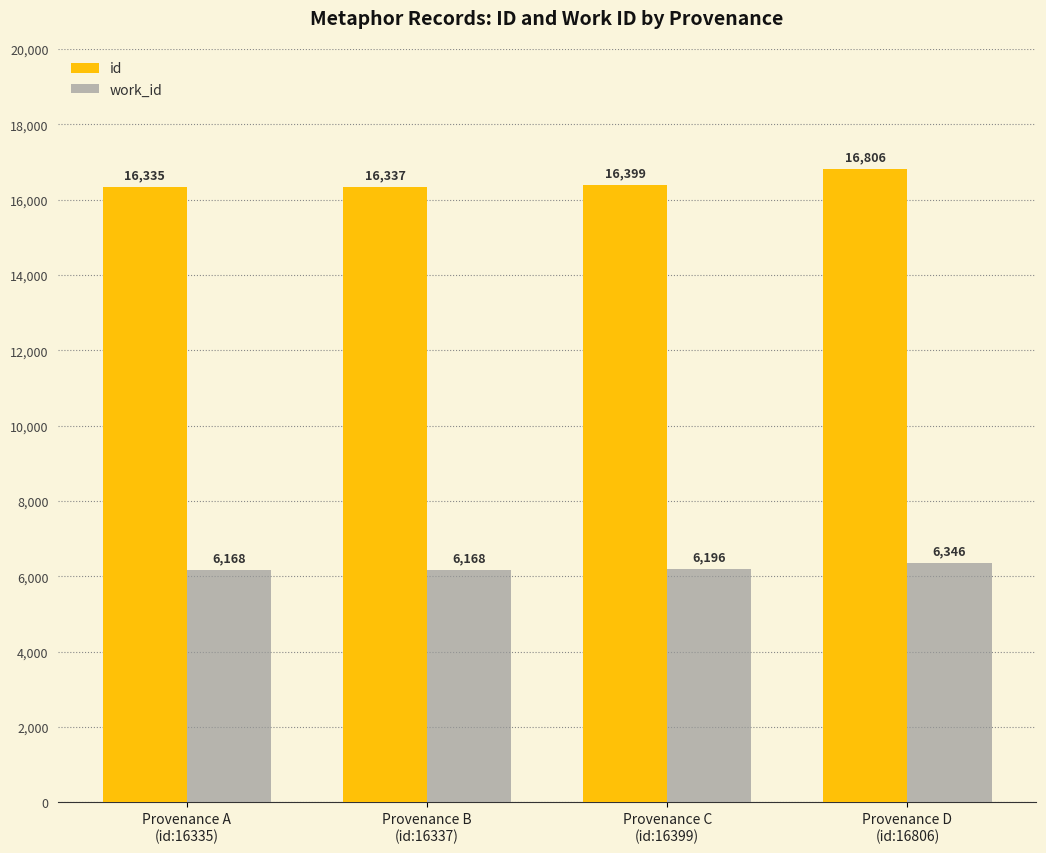

At how many categories does at least one series exceed 8178?

4